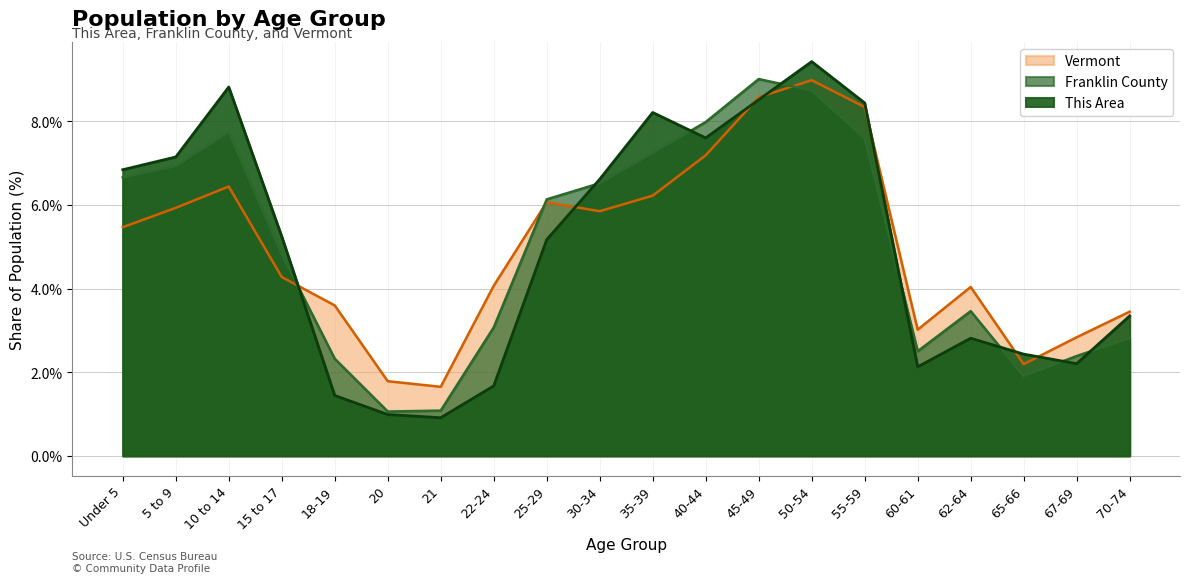

Count the number of data series in this chart.

3